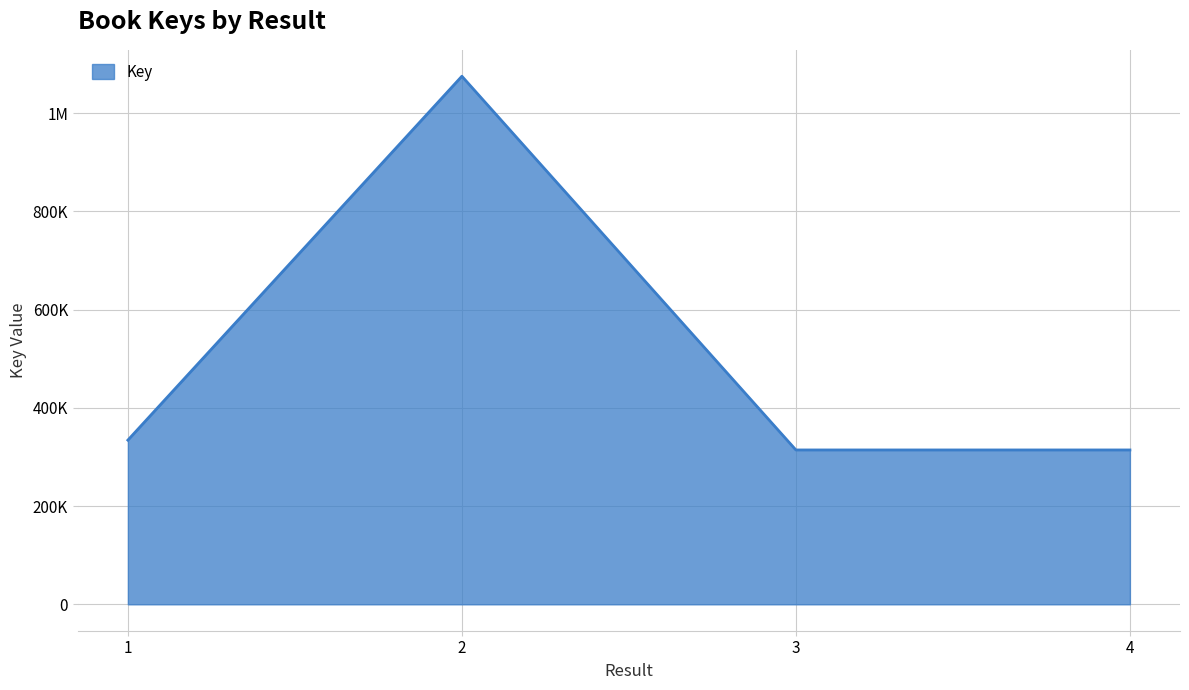

Reading left to right, what are all the values shown in this chart?

1=334377	2=1075432	3=314355	4=314351